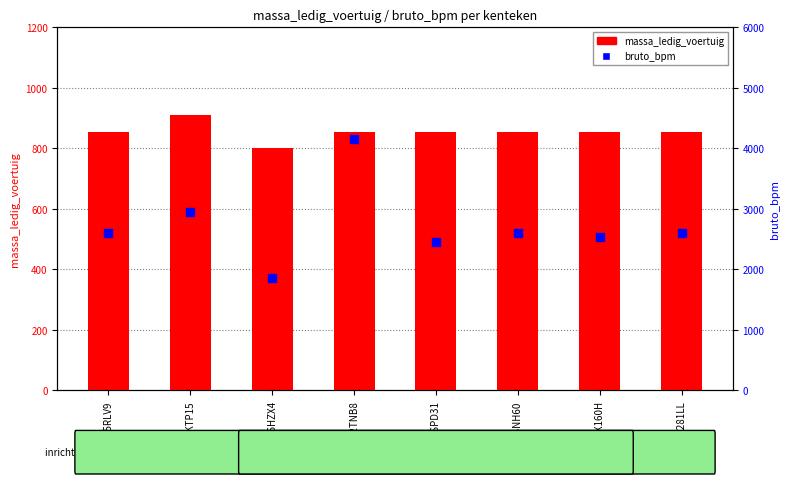

What are all the series names shown in the legend?

massa_ledig_voertuig, bruto_bpm